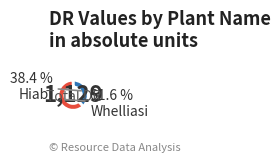

How many segments does this pie chart have?

2